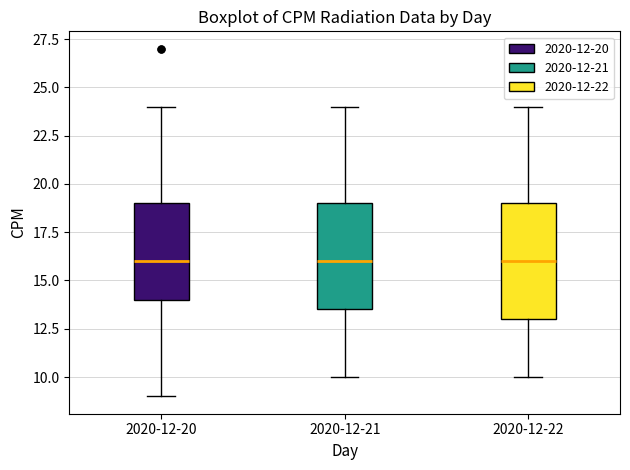

Where is the upper edge of the box for 2020-12-20 on the y-axis? The values are not printed on the chart, so give them approximately, as read against the axis.

19.0